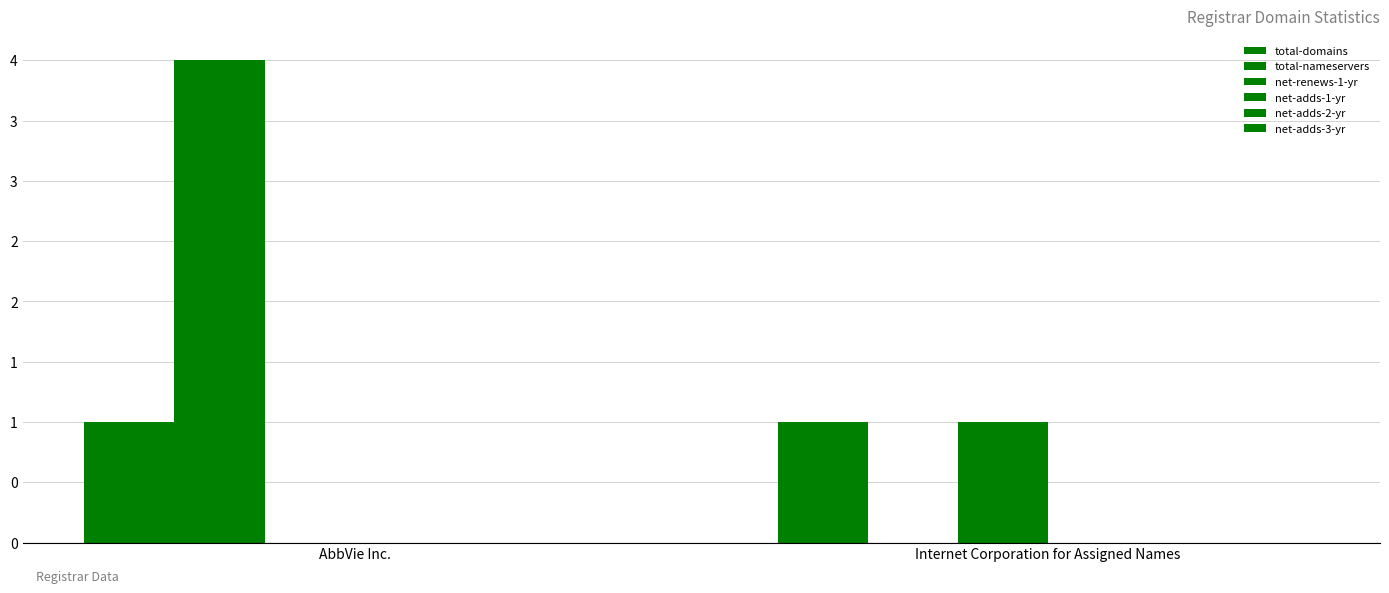

Are the bars grouped side by side (vs. stacked)?

Yes